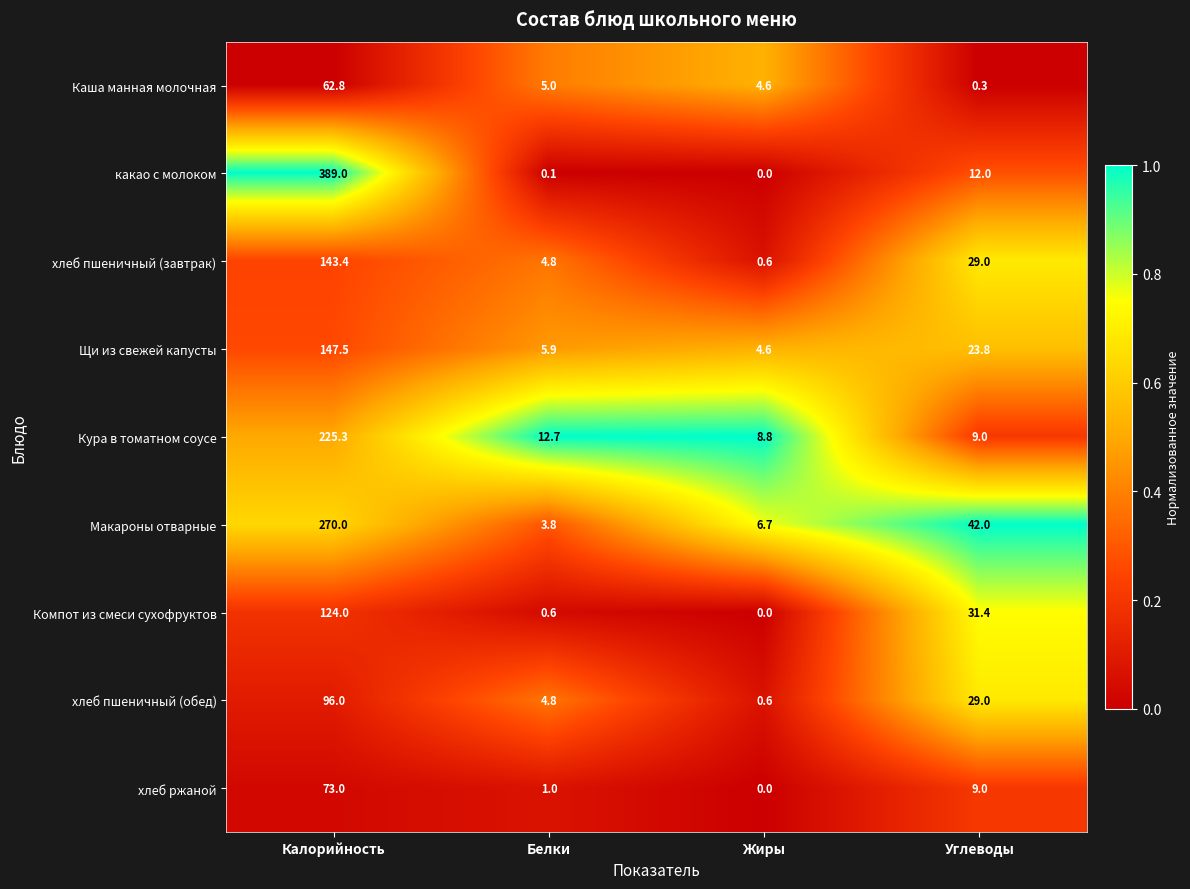

List the series in order of their peak value, lowest first.

Каша манная молочная, хлеб ржаной, хлеб пшеничный (обед), Компот из смеси сухофруктов, хлеб пшеничный (завтрак), Щи из свежей капусты, Кура в томатном соусе, Макароны отварные, какао с молоком